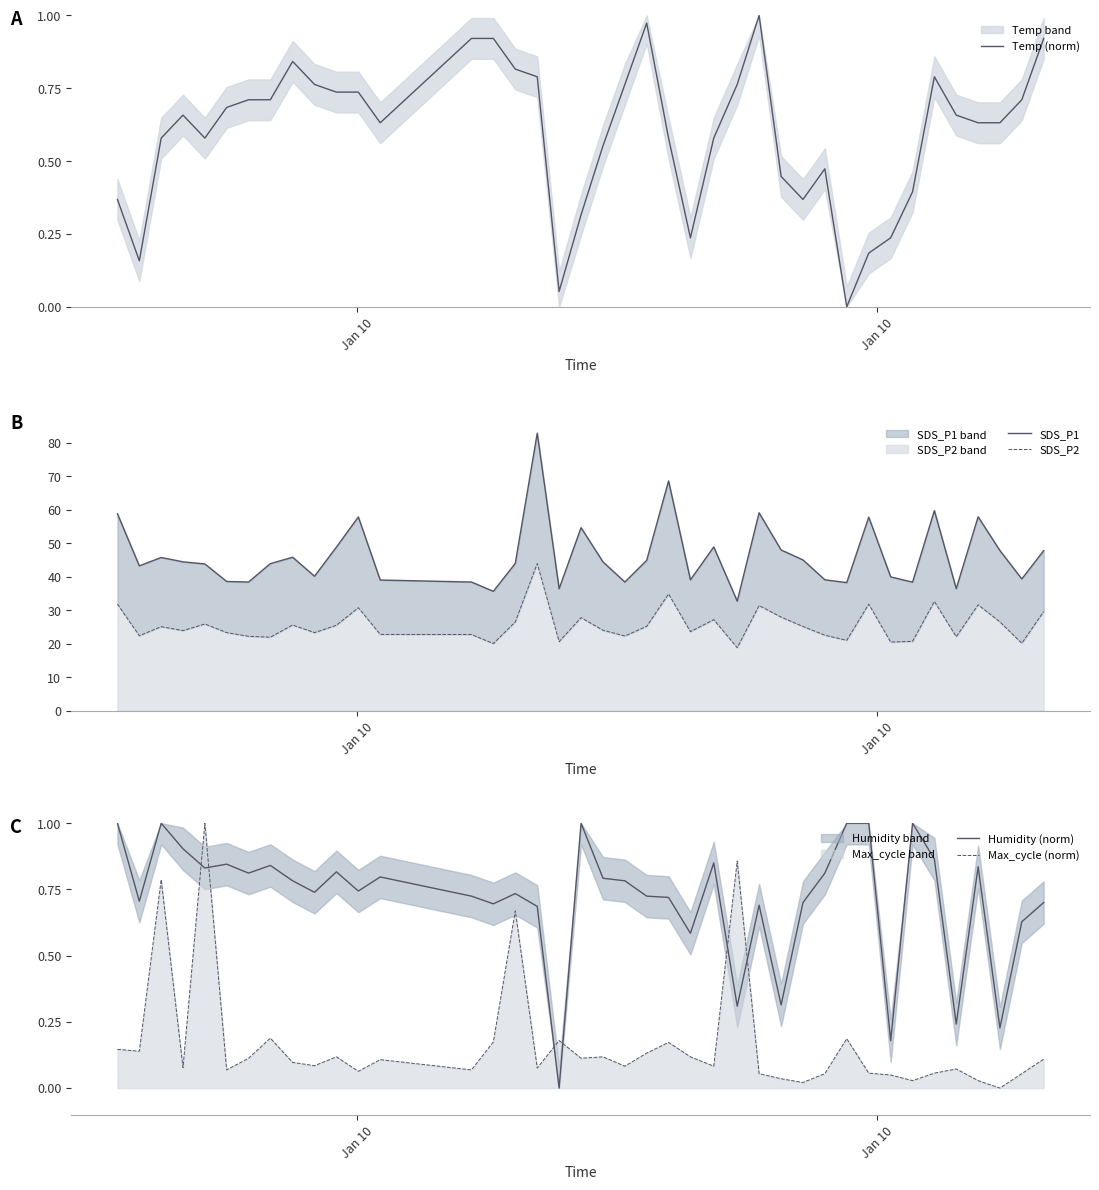

What is the sum of all Temp (norm) values?

23.9